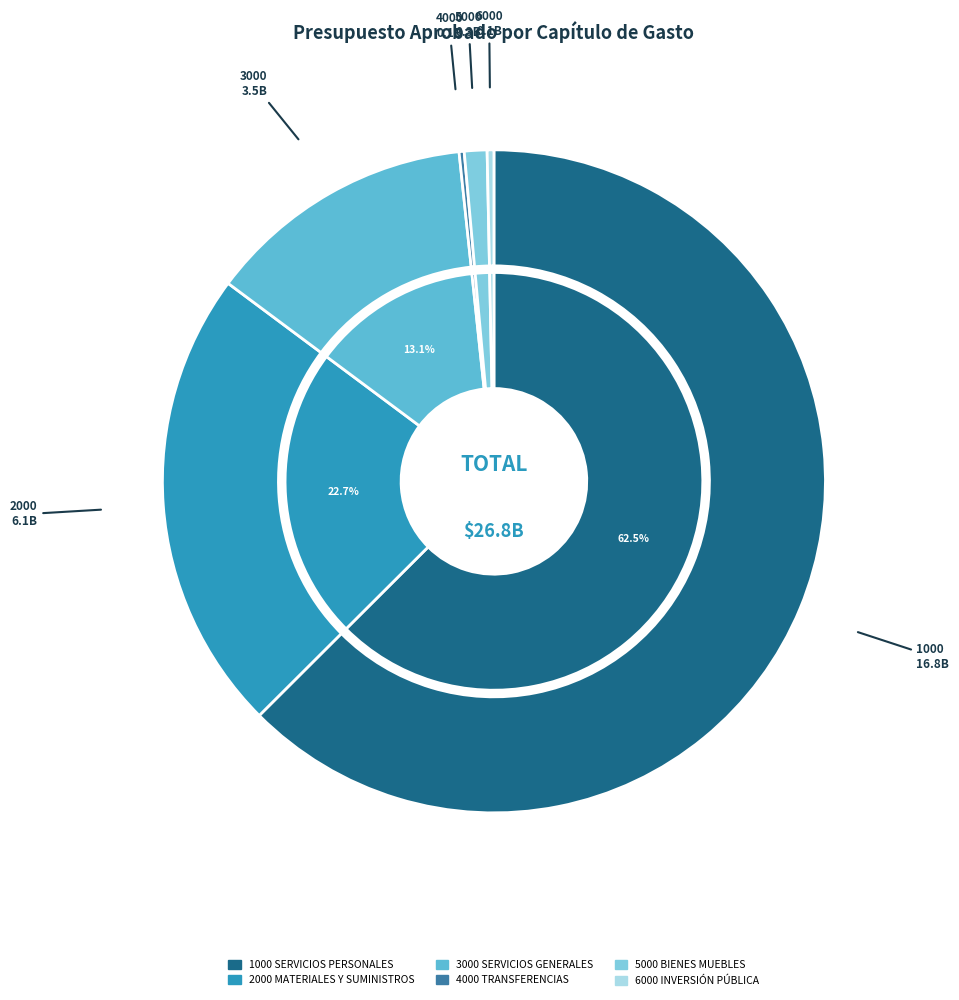

What is the majority slice?

1000
SERVICIOS PERSONALES